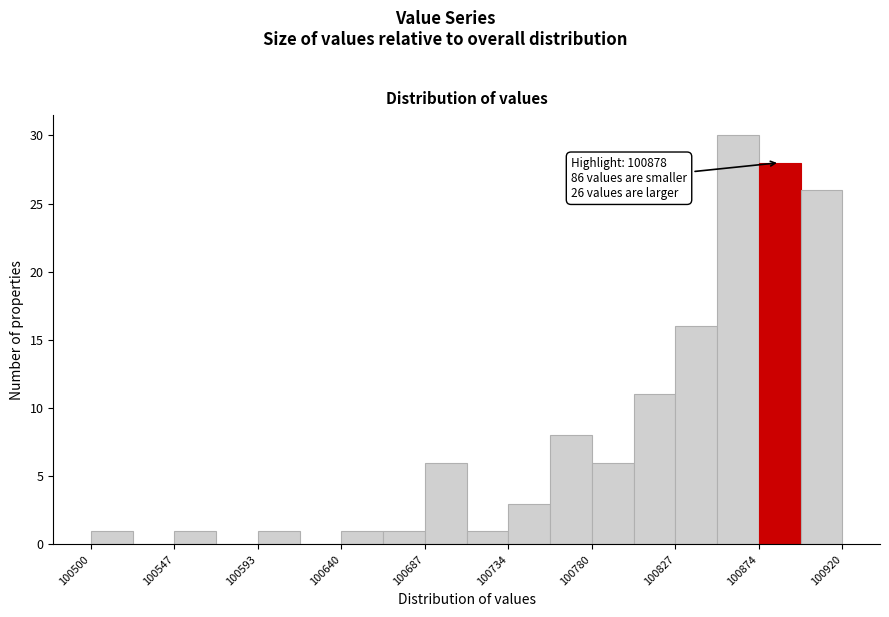

Over which range of the x-axis is the bar tallest?

100850 to 100875